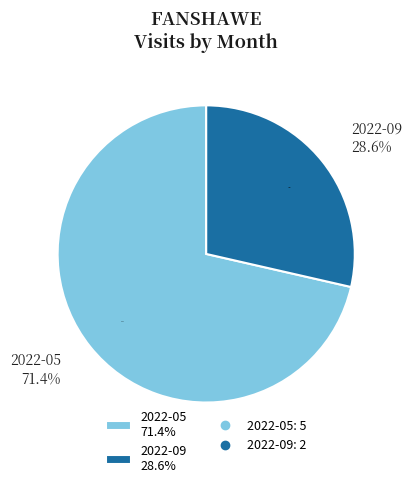

How many slices are in this pie chart?

2